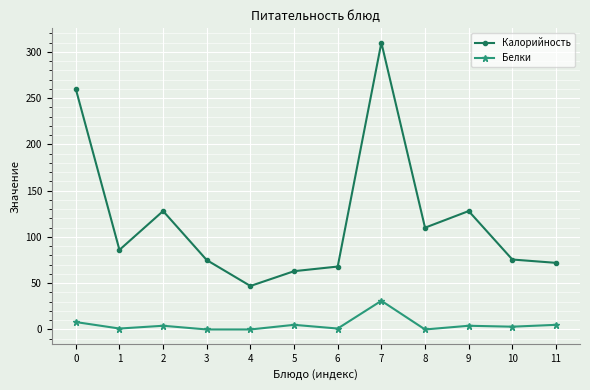

What is the difference between the maximum and minimum values in the Белки series?

31.0